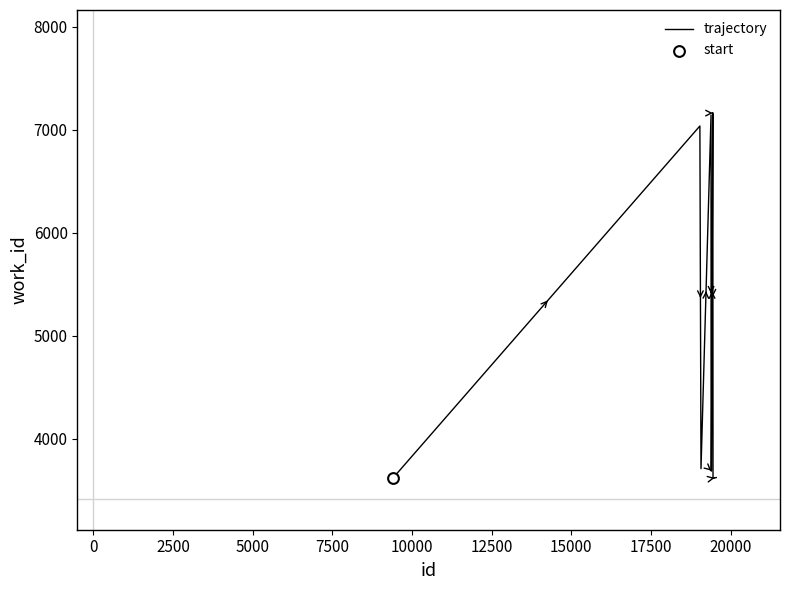

What is the minimum value shown in the chart?

3620